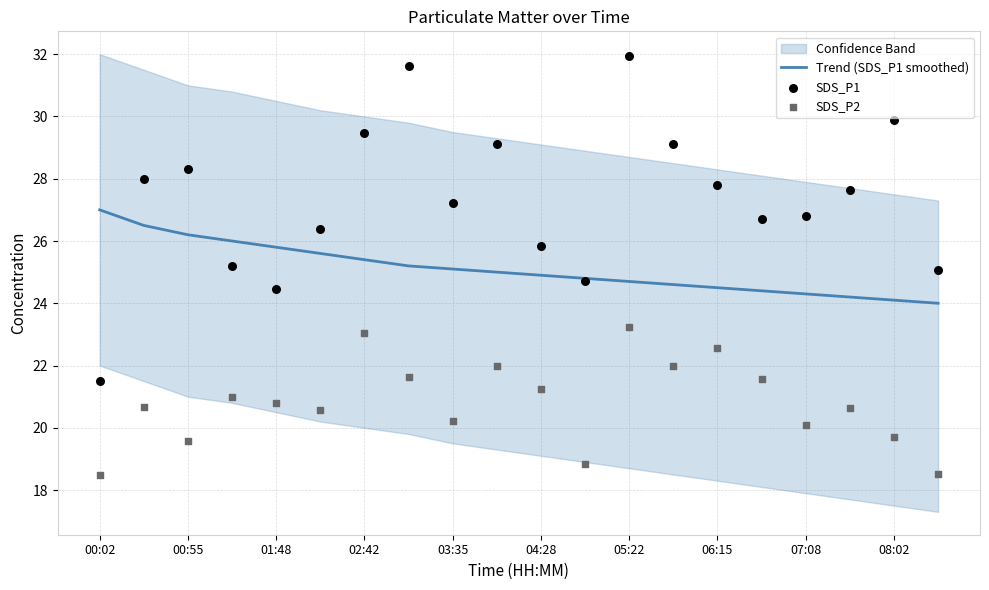

Which series contains the lowest Y value?

SDS_P2